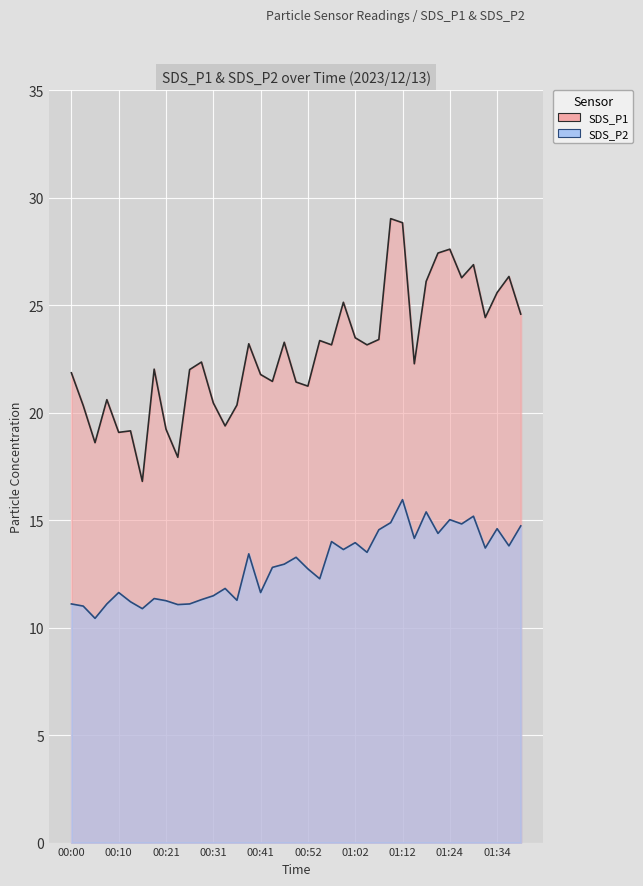

Which category has the lowest value across all series?

00:04